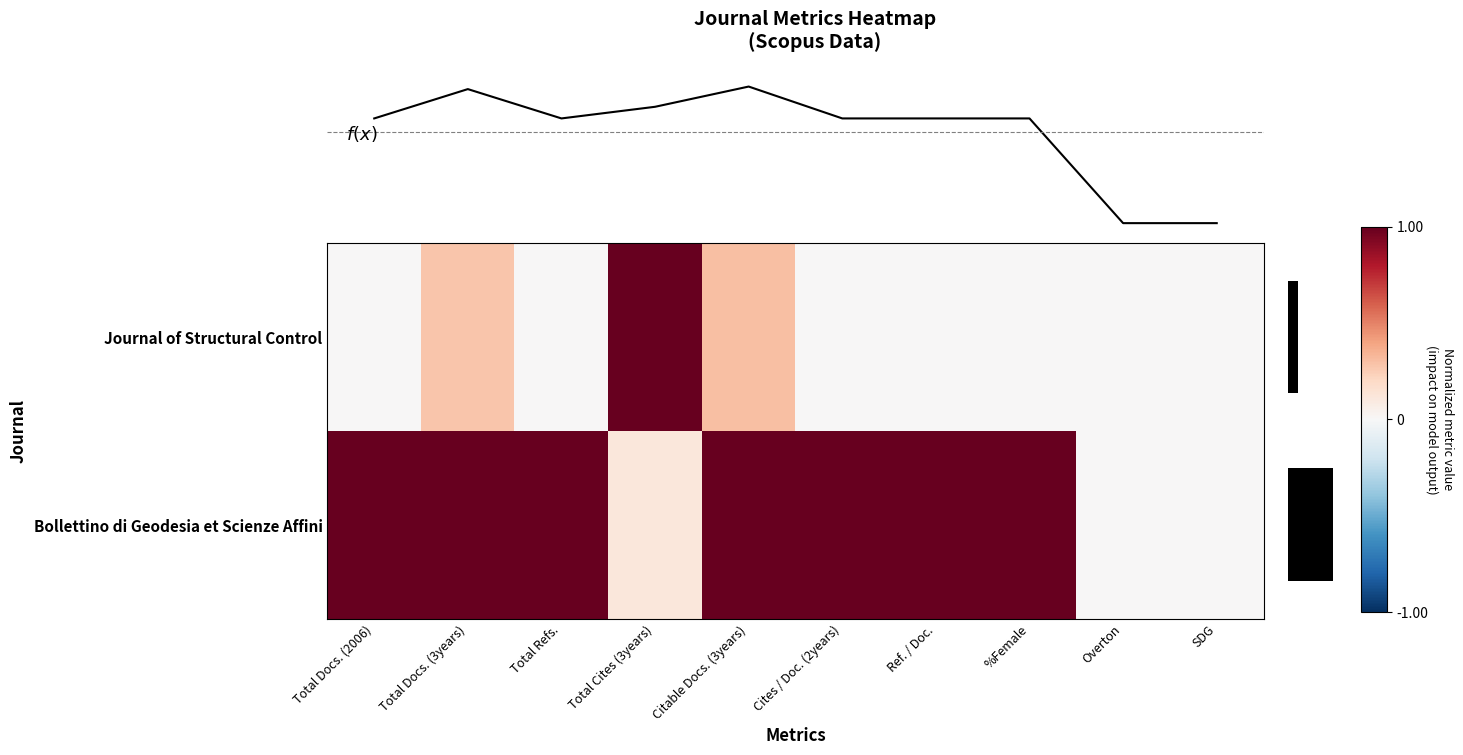

Which category has the lowest value in the Journal of Structural Control series?

Total Docs. (2006)